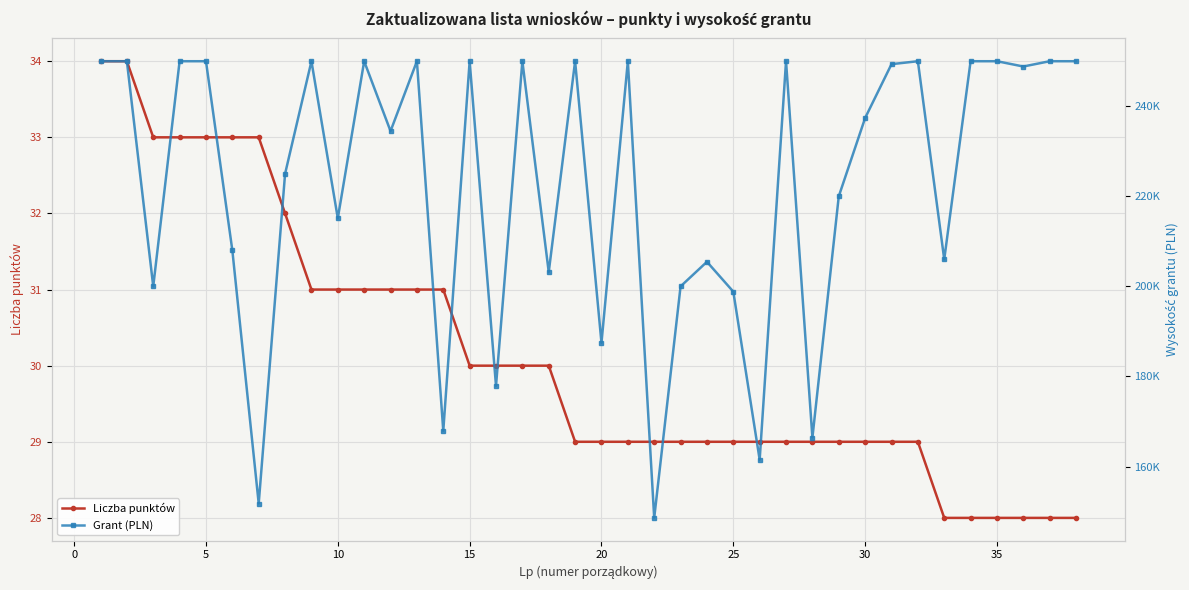

How many lines are shown in the chart?

2